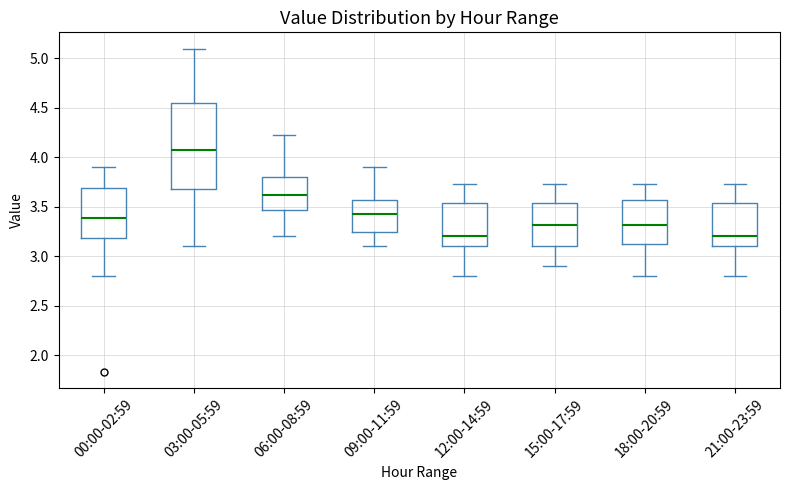

Reading left to right, read every box against the y-axis: the position of its median line, the range the box covers, and the ends of its whiskers. The values are not printed on the chart, so give them approximately, as read against the axis.

00:00-02:59: median 3.40, box 3.20 to 3.70, whiskers 2.80 to 3.90
03:00-05:59: median 4.05, box 3.70 to 4.55, whiskers 3.10 to 5.10
06:00-08:59: median 3.60, box 3.45 to 3.80, whiskers 3.20 to 4.25
09:00-11:59: median 3.45, box 3.25 to 3.55, whiskers 3.10 to 3.90
12:00-14:59: median 3.20, box 3.10 to 3.55, whiskers 2.80 to 3.75
15:00-17:59: median 3.30, box 3.10 to 3.55, whiskers 2.90 to 3.75
18:00-20:59: median 3.30, box 3.15 to 3.55, whiskers 2.80 to 3.75
21:00-23:59: median 3.20, box 3.10 to 3.55, whiskers 2.80 to 3.75